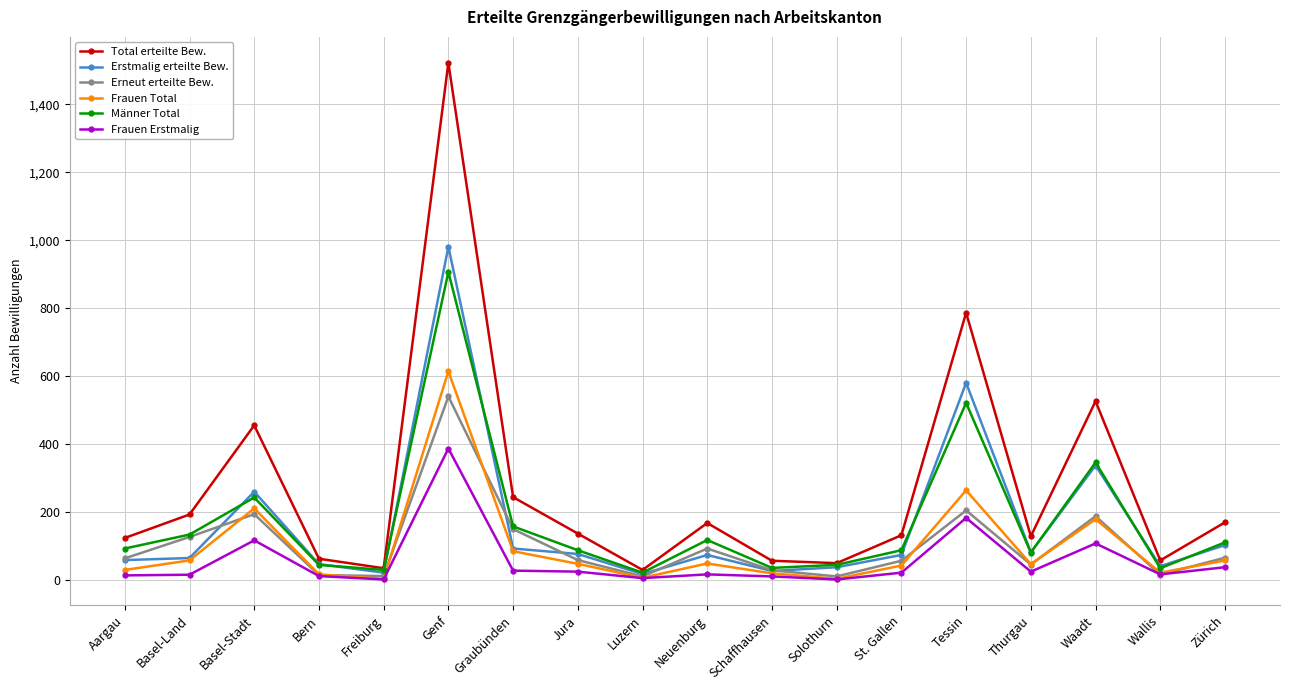

True or false: Frauen Erstmalig has a value of 18 at Neuenburg.

True